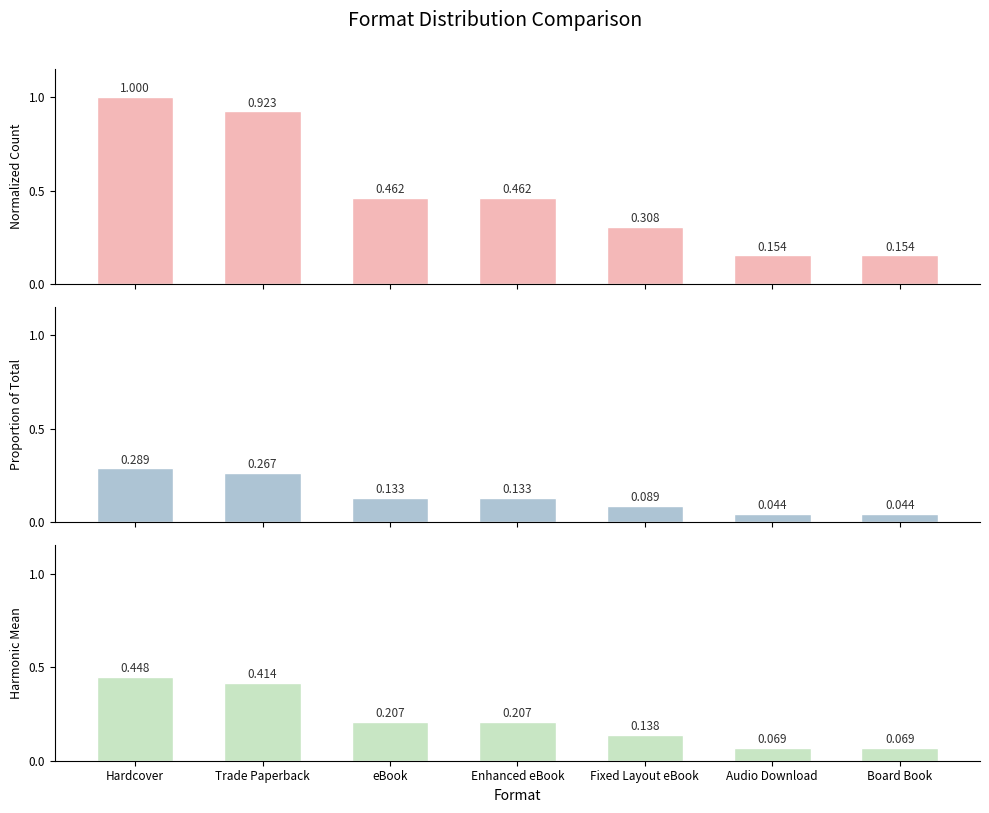

True or false: Normalized Count has a value of 0.0 at Board Book.

False